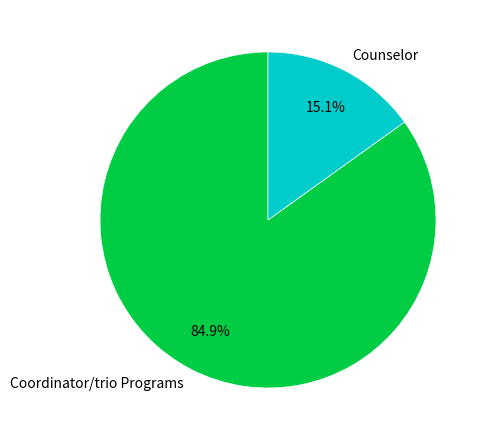

What percentage is the Coordinator/trio Programs slice, to the nearest percent?

85%